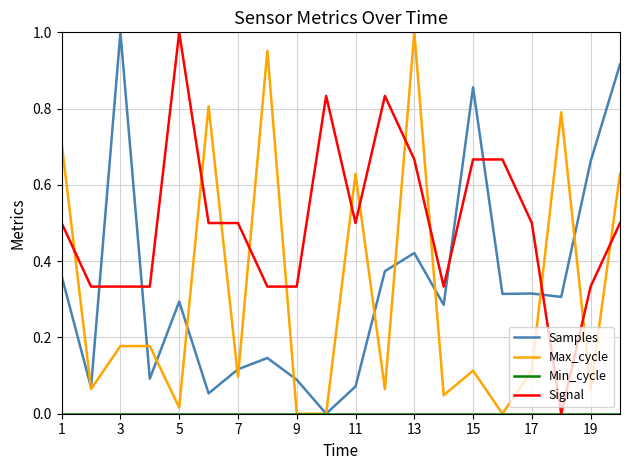

How many times do Signal and Samples cross each other?

5